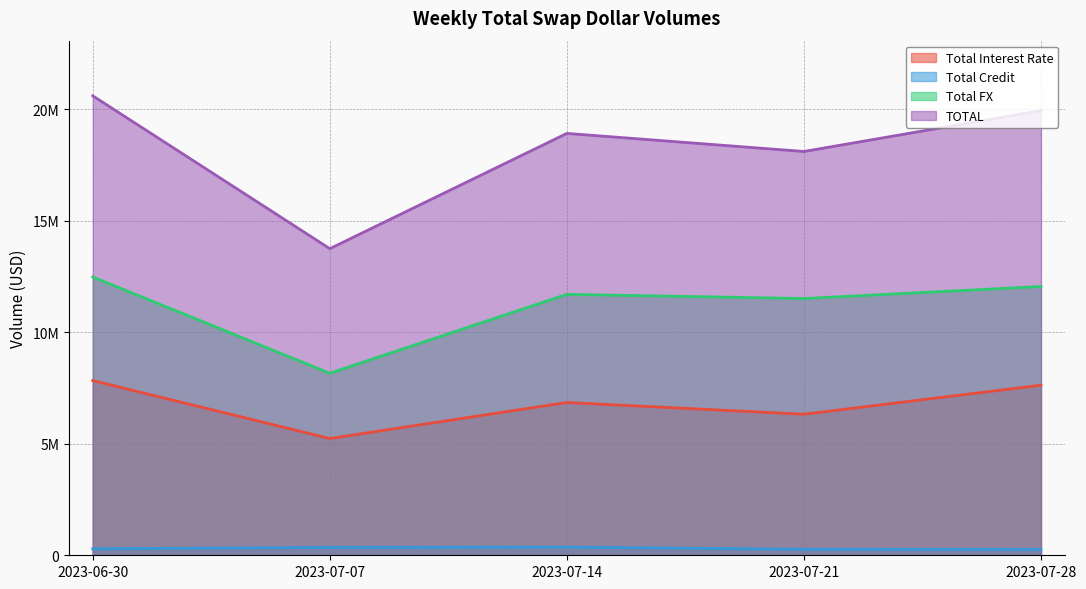

What is the difference between the maximum and minimum values in the TOTAL series?

6850740